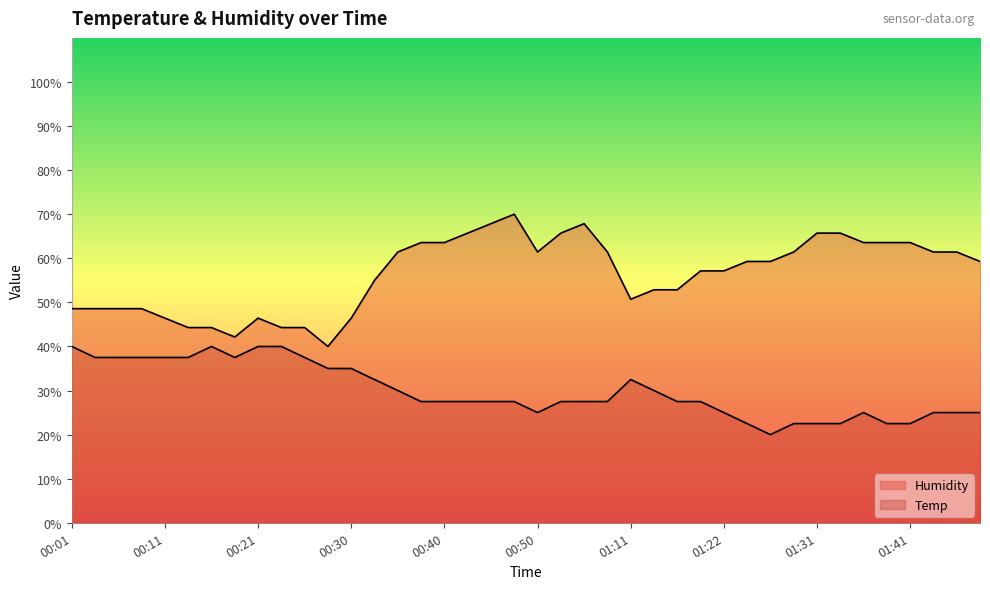

True or false: Temp and Humidity cross at least once.

False